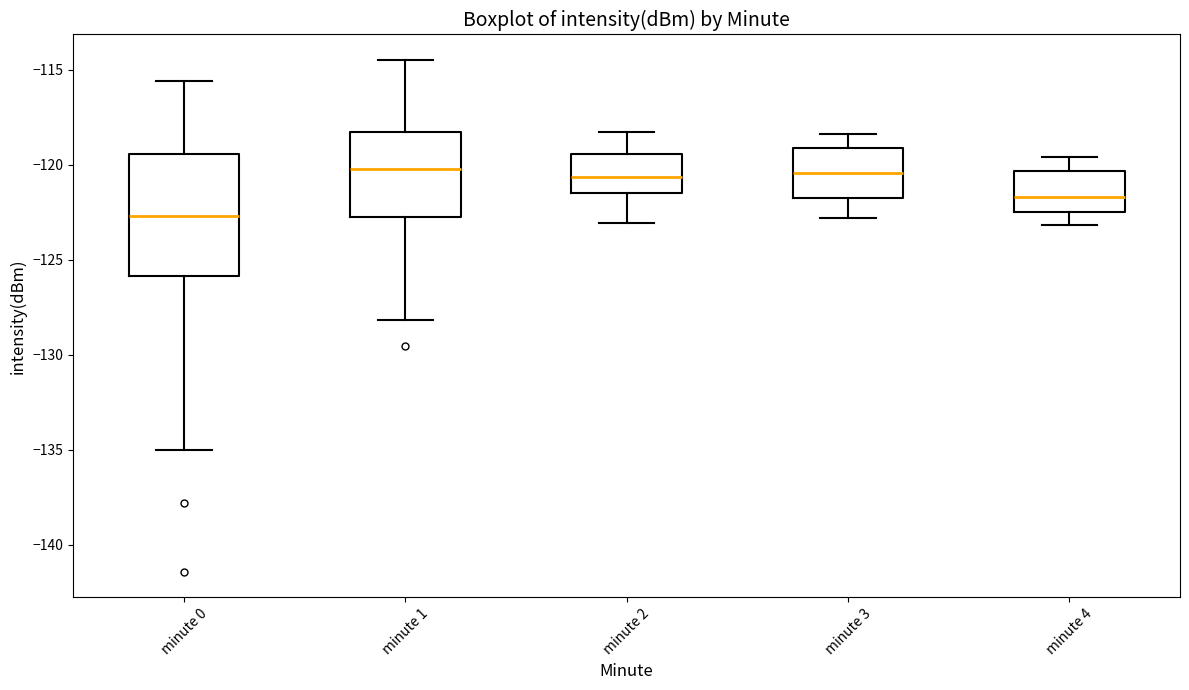

Reading left to right, read every box against the y-axis: the position of its median line, the range the box covers, and the ends of its whiskers. The values are not printed on the chart, so give them approximately, as read against the axis.

minute 0: median -122.5, box -126.0 to -119.5, whiskers -135.0 to -115.5
minute 1: median -120.0, box -122.5 to -118.5, whiskers -128.0 to -114.5
minute 2: median -120.5, box -121.5 to -119.5, whiskers -123.0 to -118.5
minute 3: median -120.5, box -122.0 to -119.0, whiskers -123.0 to -118.5
minute 4: median -121.5, box -122.5 to -120.5, whiskers -123.0 to -119.5